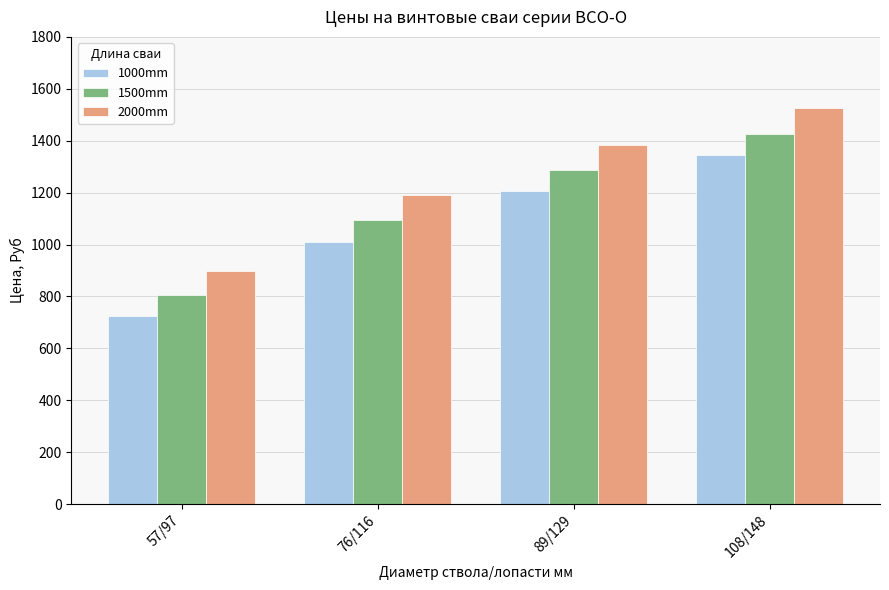

Reading right to left, what are all the values shown in this chart?

1000mm: 1346	1207	1009	724
1500mm: 1426	1289	1094	804
2000mm: 1527	1382	1191	897